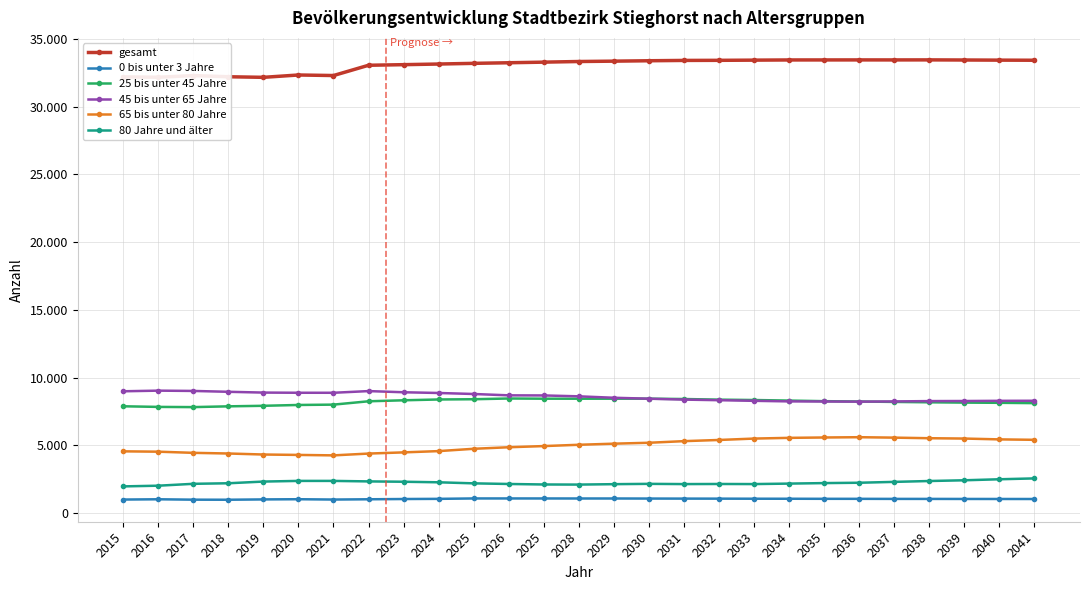

At which category does 0 bis unter 3 Jahre reach its first local peak?

2016